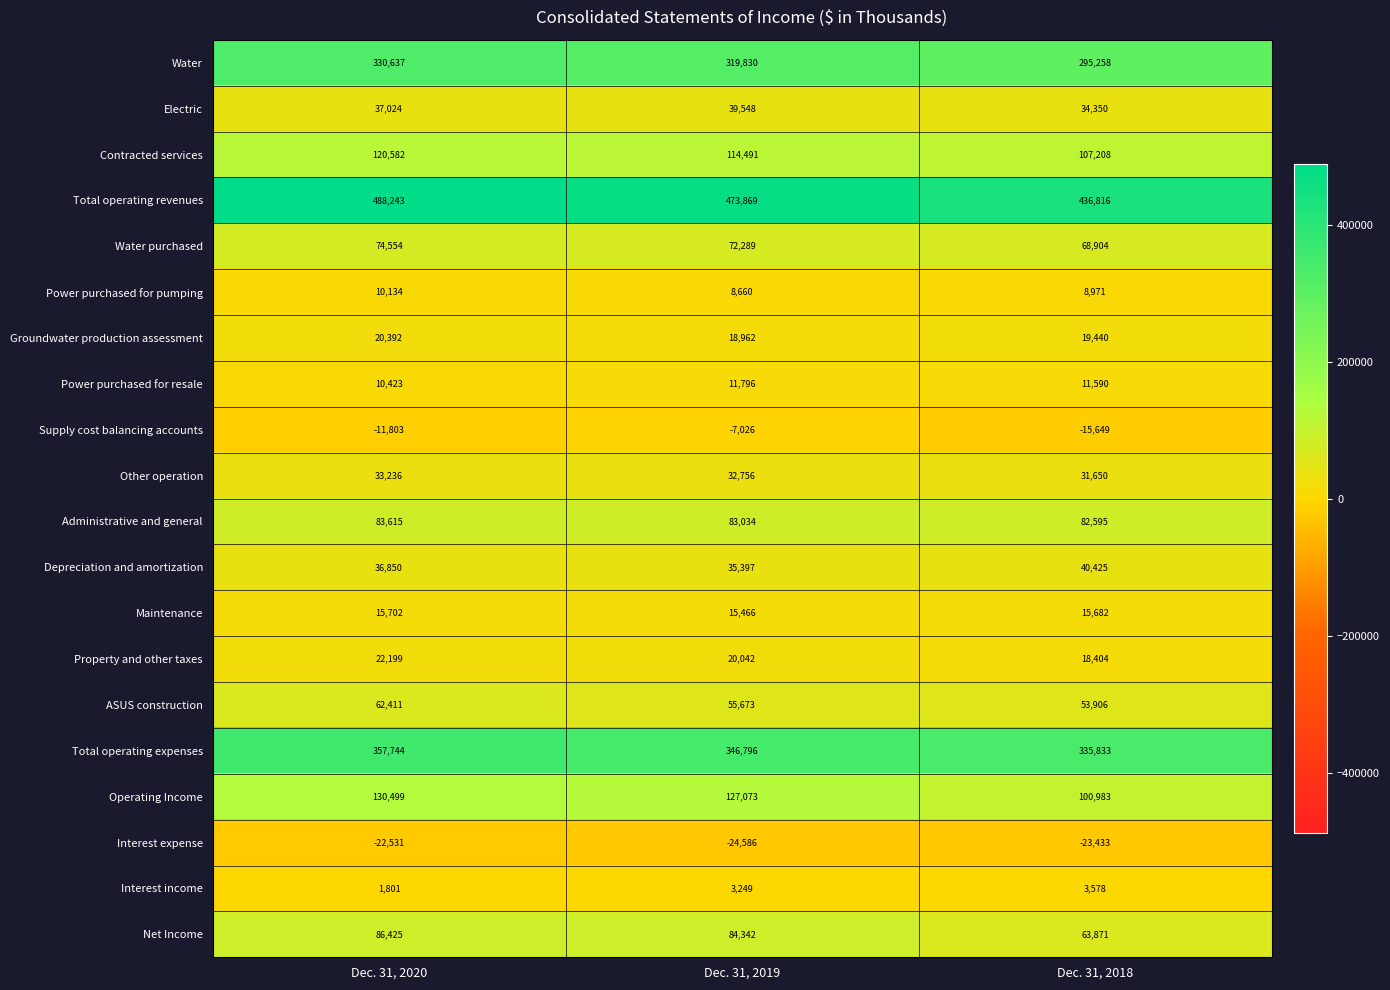

At which label is Total operating revenues closest to 462529?

Dec. 31, 2019